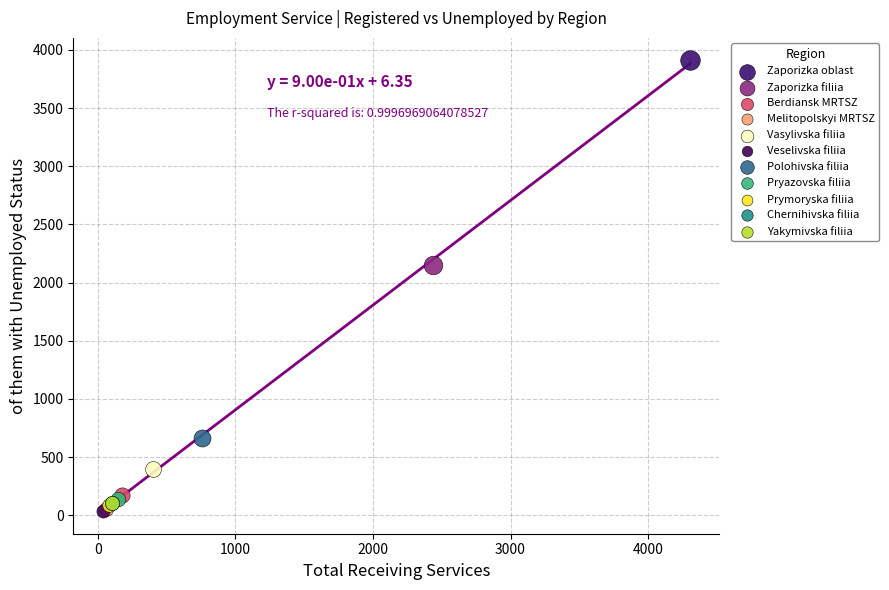

What are all the series names shown in the legend?

Zaporizka oblast, Zaporizka filiia, Berdiansk MRTSZ, Melitopolskyi MRTSZ, Vasylivska filiia, Veselivska filiia, Polohivska filiia, Pryazovska filiia, Prymoryska filiia, Chernihivska filiia, Yakymivska filiia